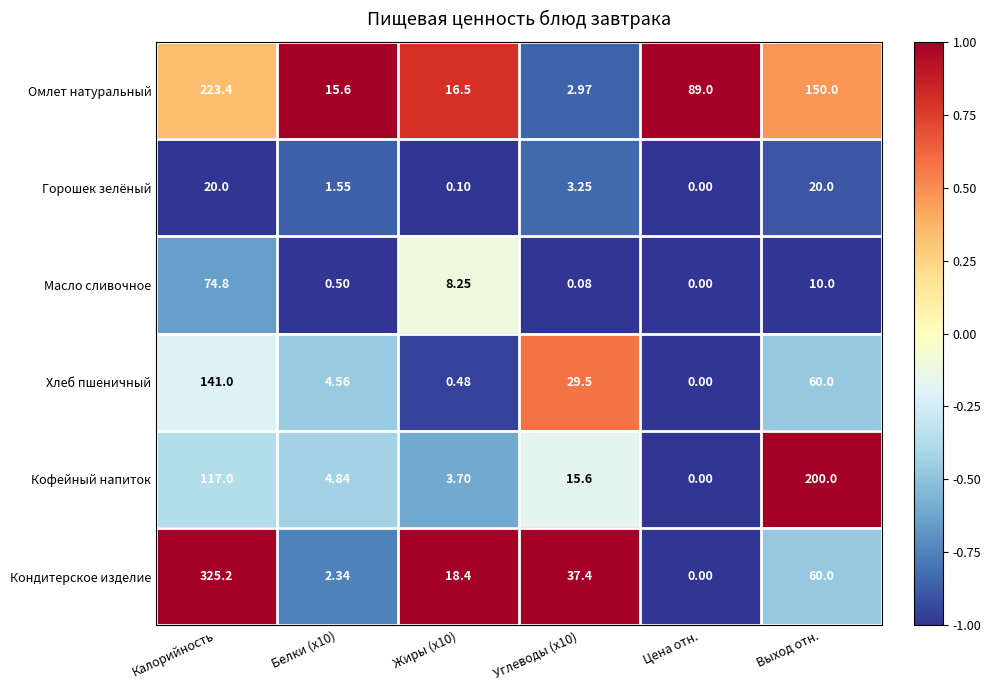

Which label corresponds to the smallest value in the chart?

Цена отн.